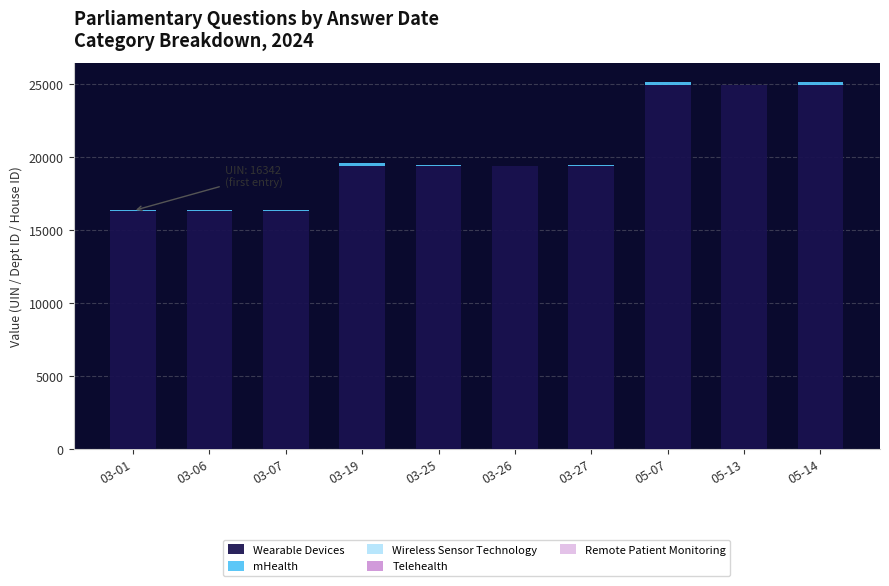

What is the maximum value for Wearable Devices?

24958